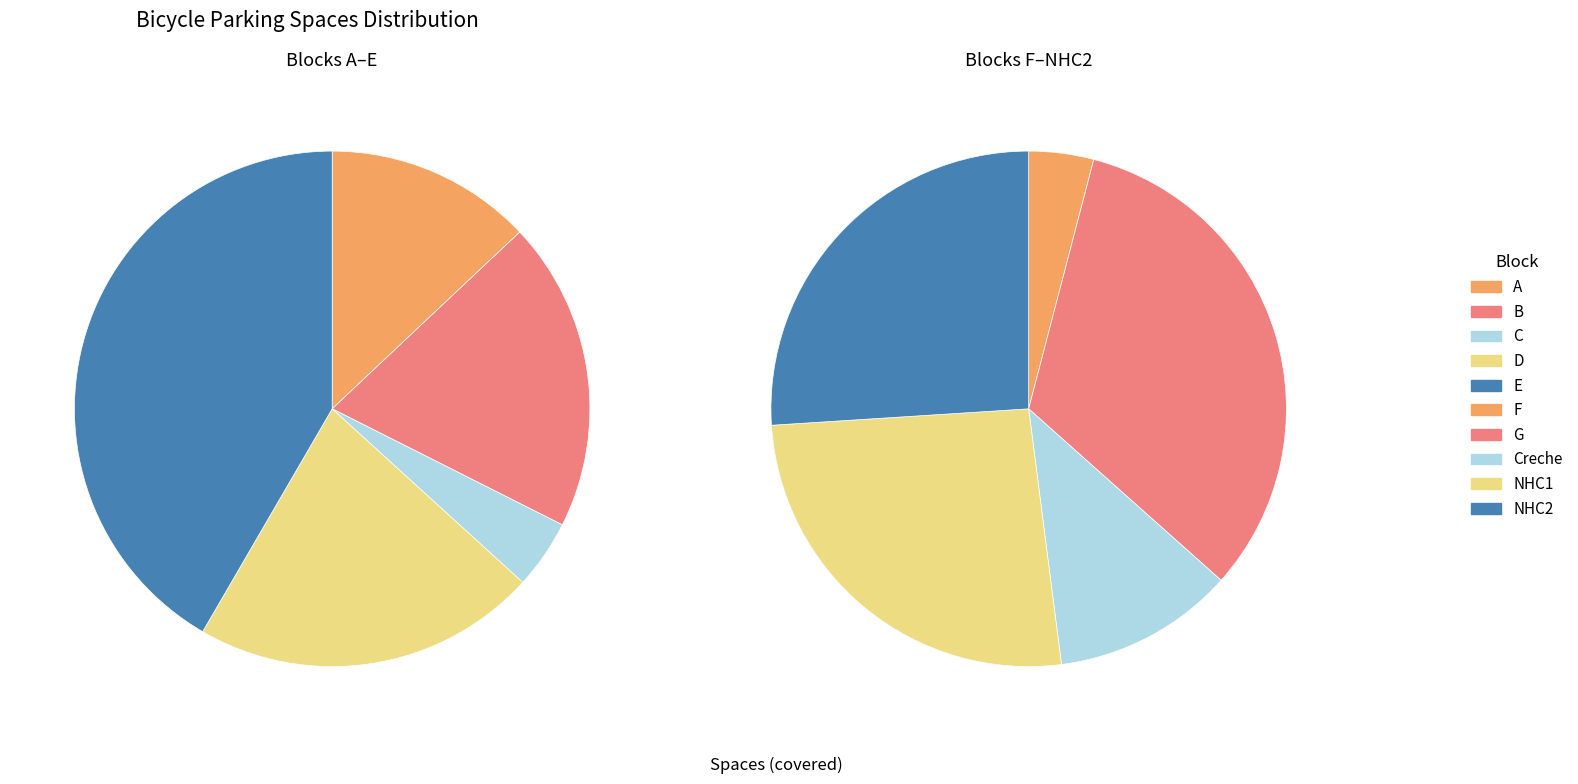

To the nearest percent, what is the average slice percentage?

10%